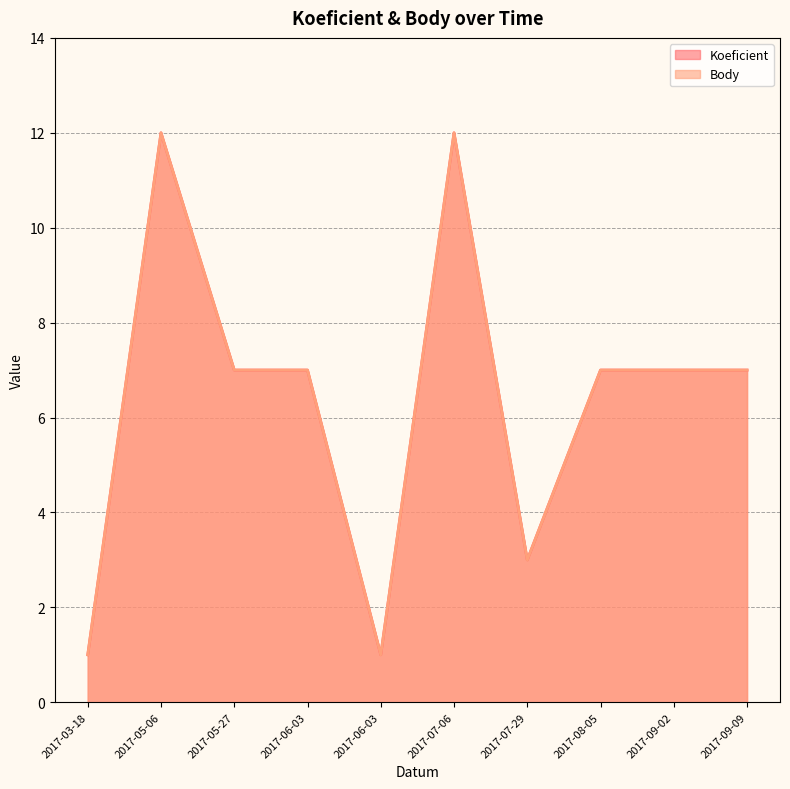

The value of Koeficient at 2017-05-06 is 12. True or false?

True